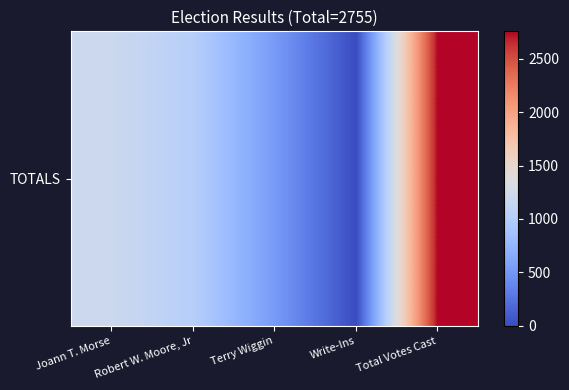

Which has a higher value, Robert W. Moore, Jr or Write-Ins?

Robert W. Moore, Jr